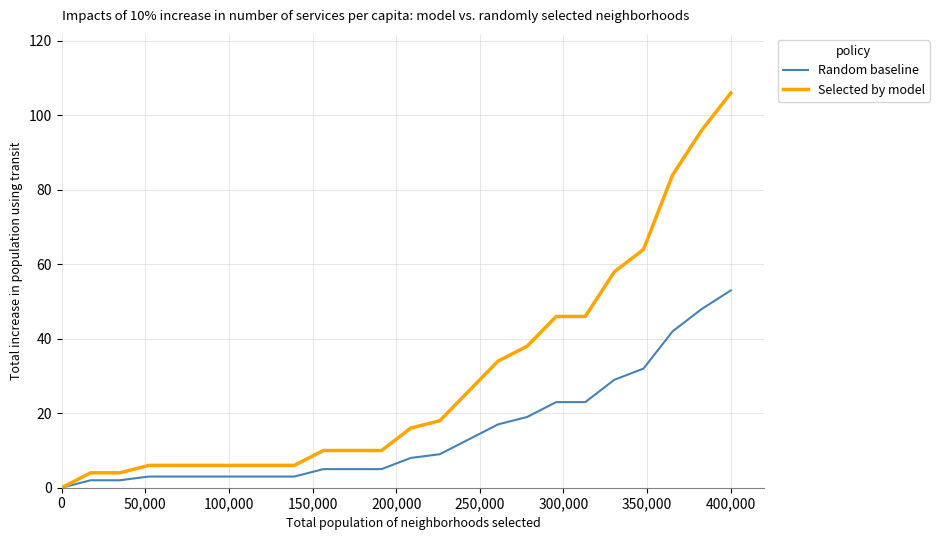

How many categories are shown in the chart?

24